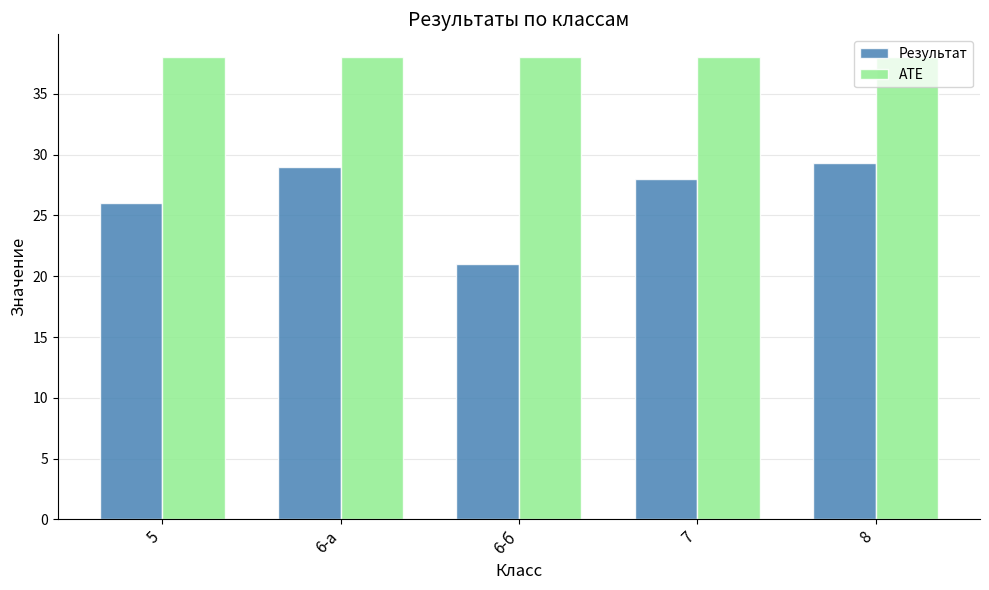

At which label does Результат first exceed 28?

6-а